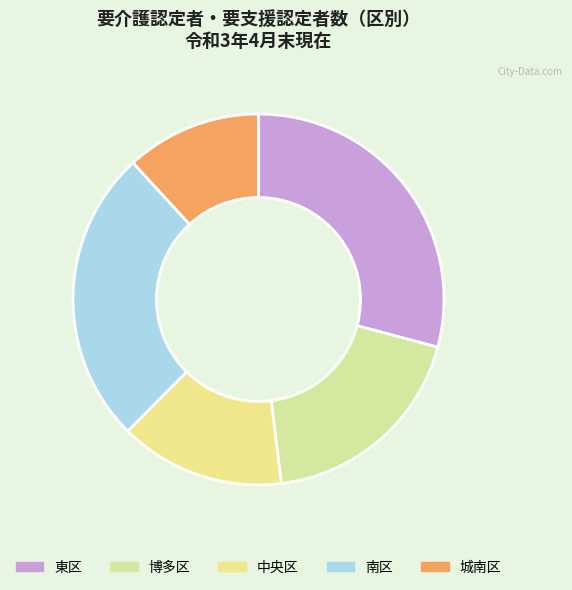

Rank the categories by value from lowest to highest.

城南区, 中央区, 博多区, 南区, 東区